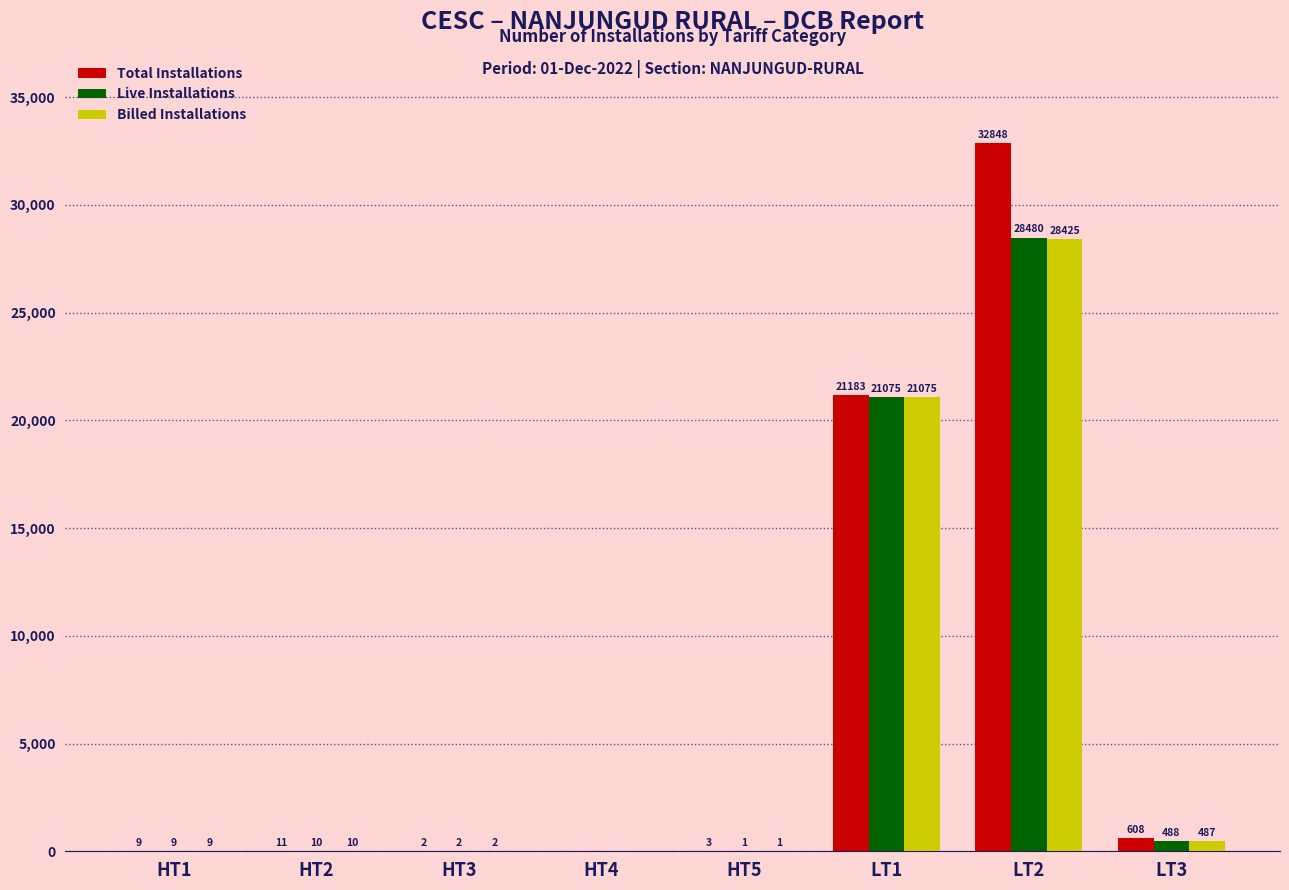

What is the sum of the Total Installations values at HT4 and HT5?

3